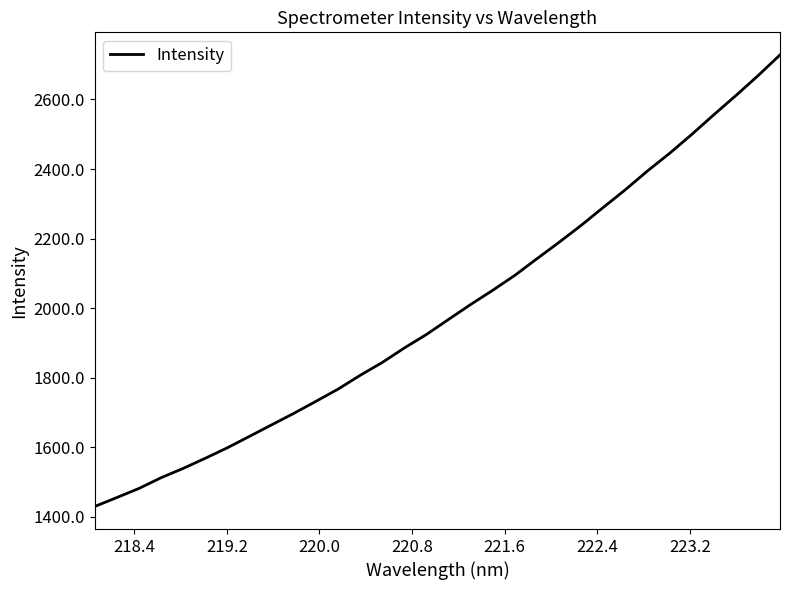

What is the difference between the maximum and minimum values?

1298.2